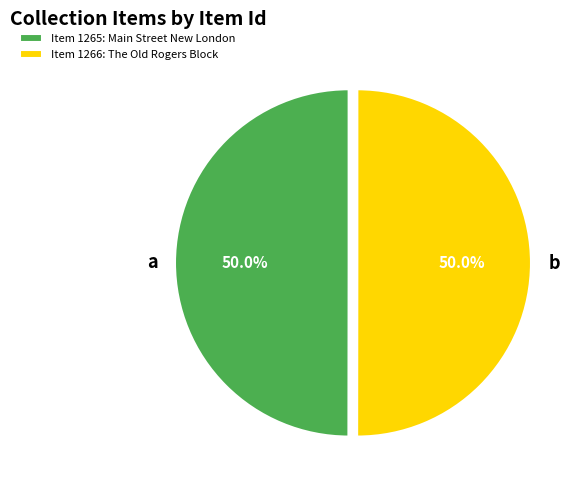

What percentage is the Item 1265: Main Street New London slice, to the nearest percent?

50%